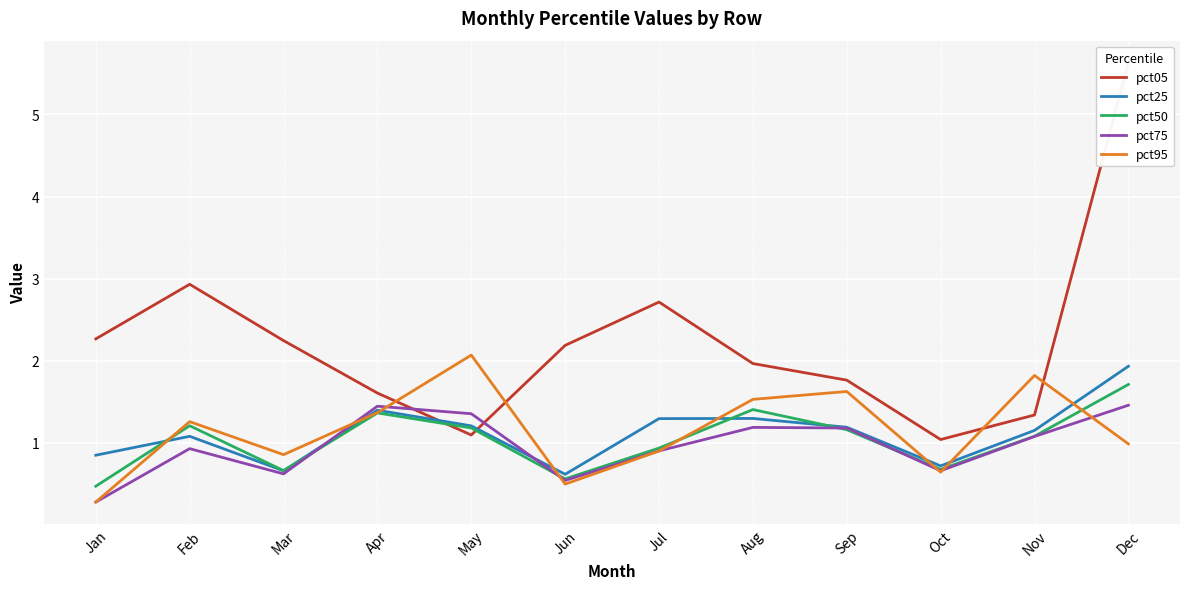

Which series has the largest total across all categories?

pct05